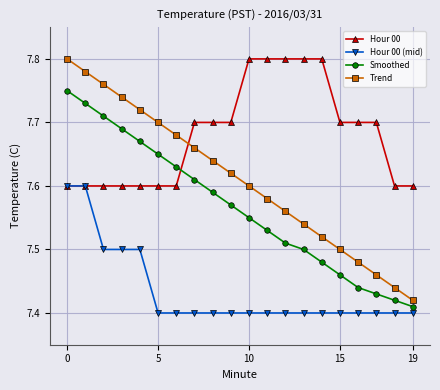

Which series has the largest total across all categories?

Hour 00